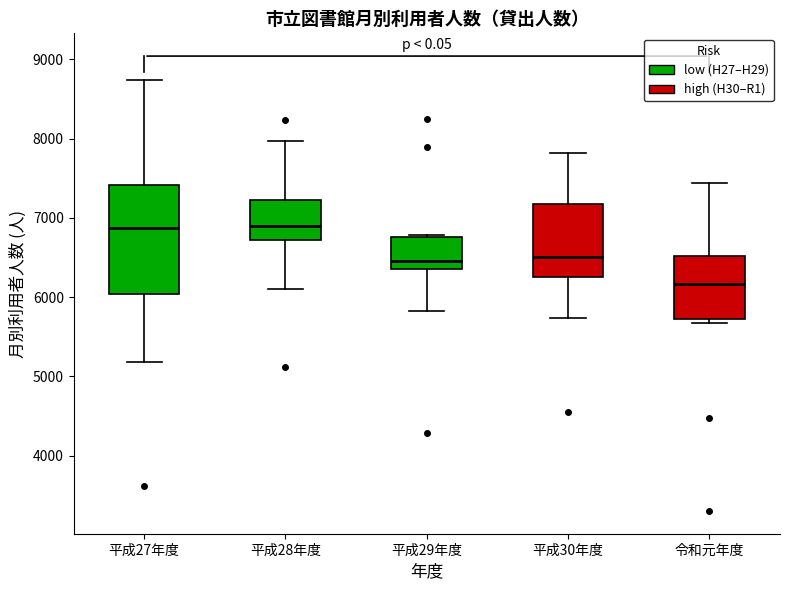

Reading left to right, transcribe this box plot: for each box, give where its median line is, the range the box spans, and where its two whiskers end, as read against the y-axis. The values are not printed on the chart, so give them approximately, as read against the axis.

平成27年度: median 6900, box 6000 to 7400, whiskers 5200 to 8700
平成28年度: median 6900, box 6700 to 7200, whiskers 6100 to 8000
平成29年度: median 6500, box 6400 to 6800, whiskers 5800 to 6800
平成30年度: median 6500, box 6300 to 7200, whiskers 5700 to 7800
令和元年度: median 6200, box 5700 to 6500, whiskers 5700 (just below the box's lower edge) to 7400